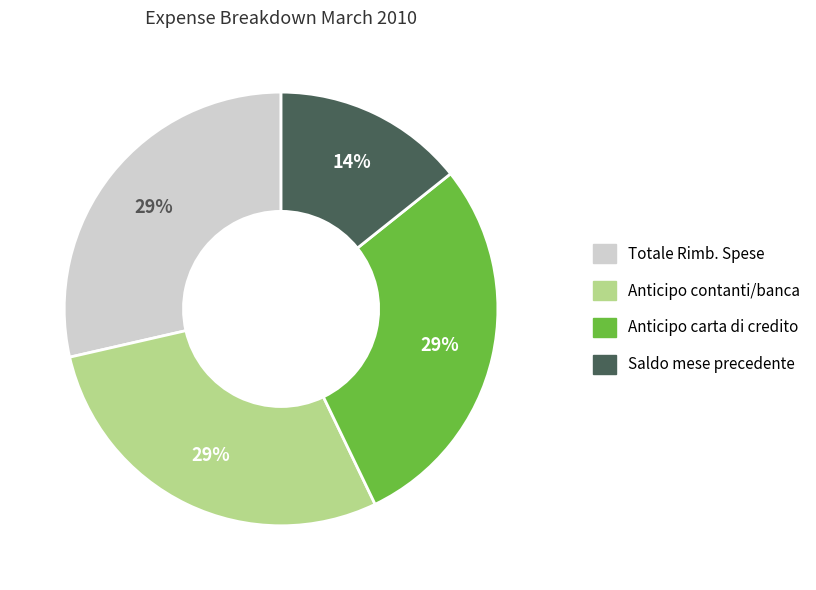

To the nearest percent, what is the average slice percentage?

25%